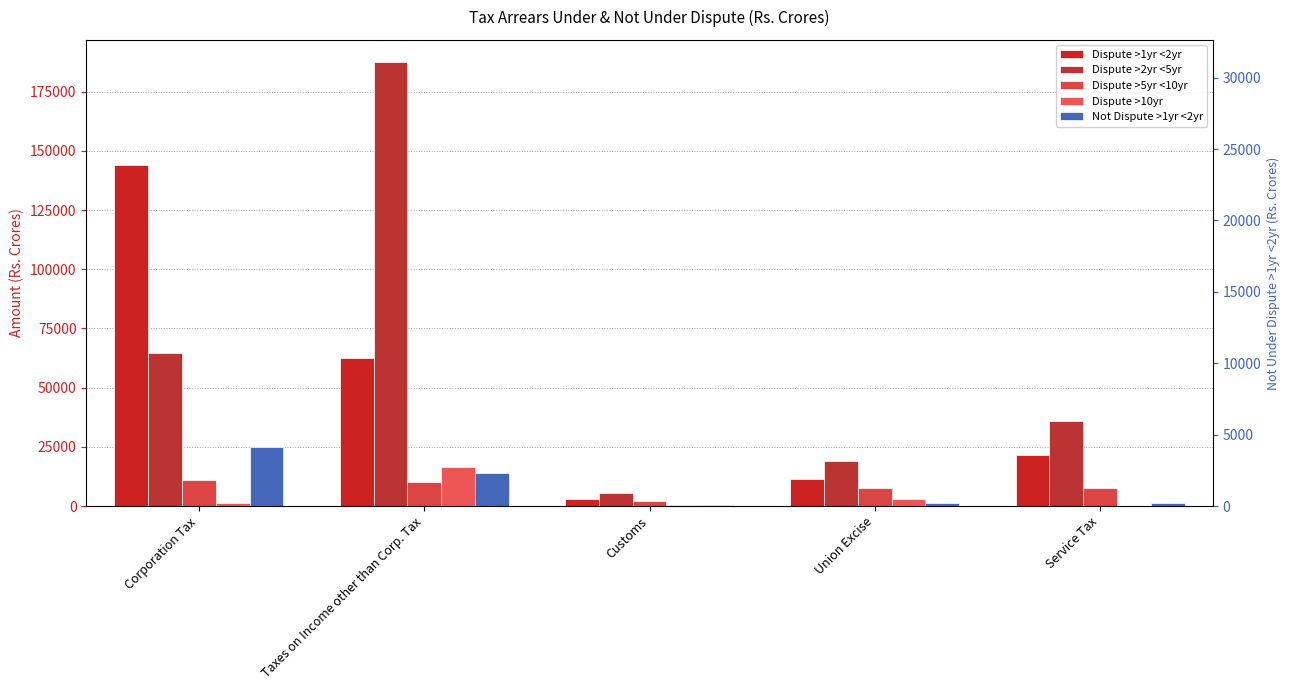

What is the value of the Dispute >2yr <5yr bar at the 3rd from the left?

5552.2